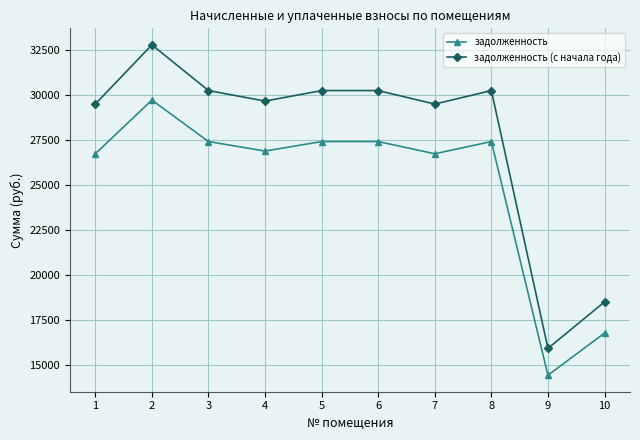

True or false: задолженность and задолженность (с начала года) cross at least once.

False